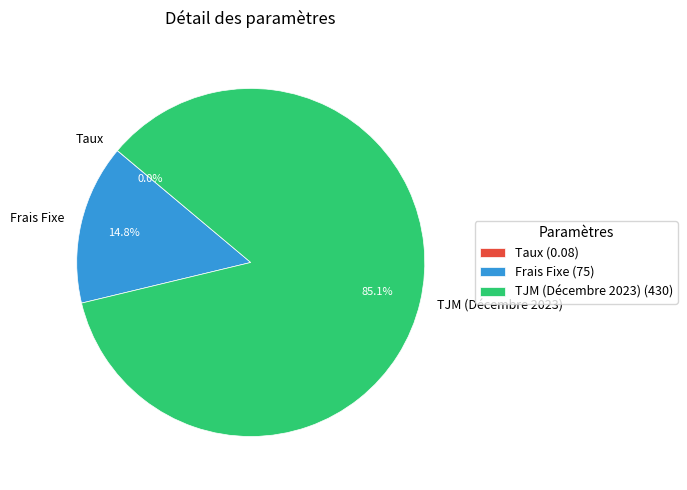

What percentage is NOT represented by Frais Fixe?

85.2%